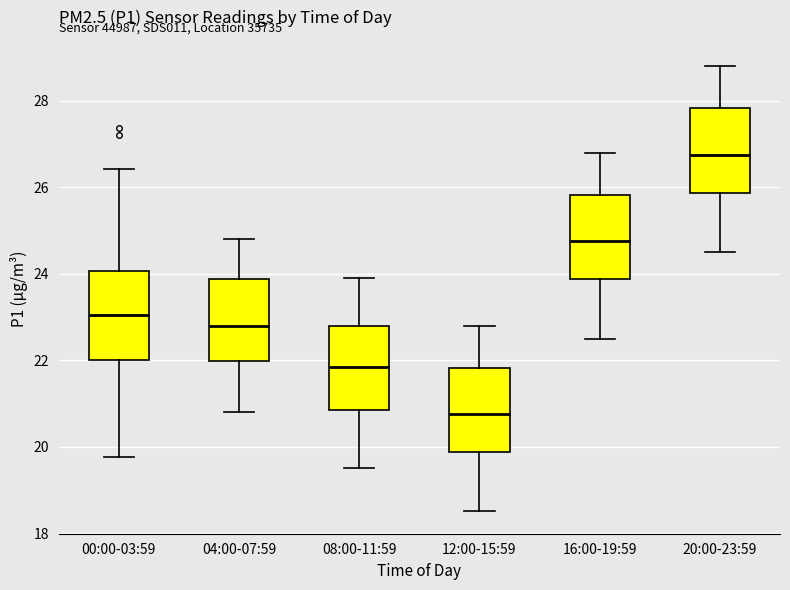

Which box's median line is the lowest?

12:00-15:59